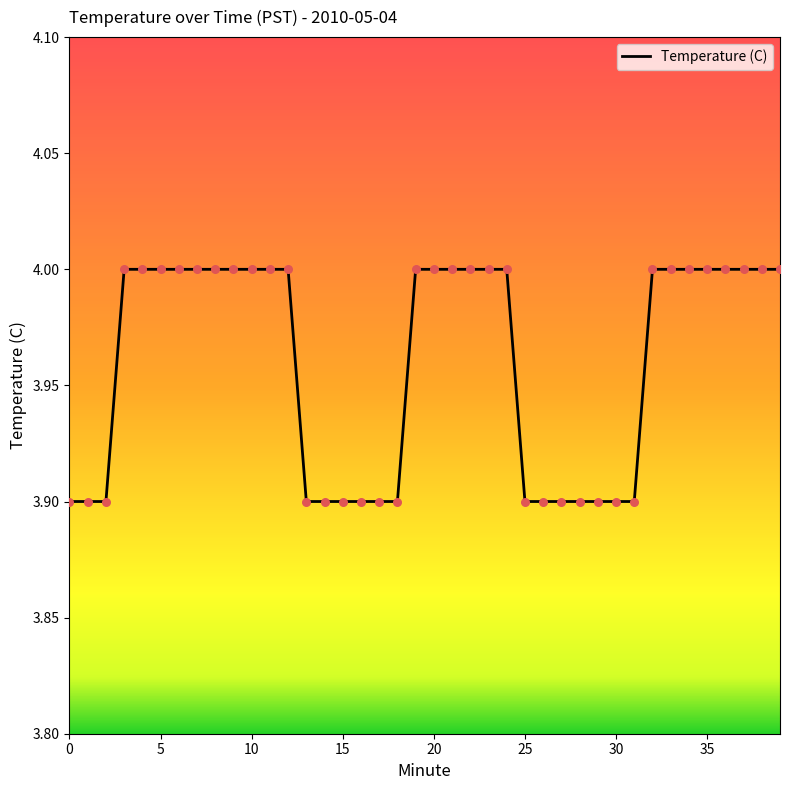

What is the greatest value displayed?

4.0